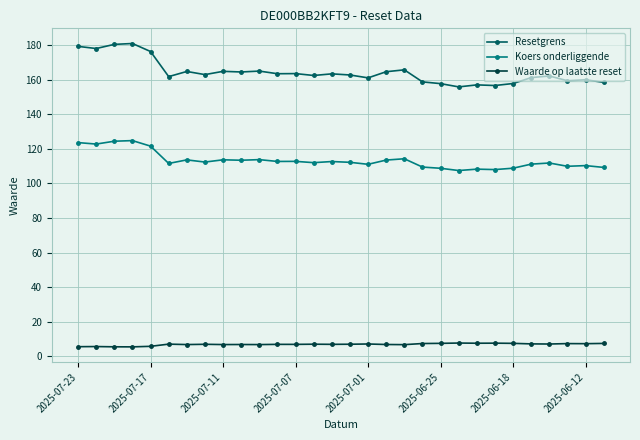

At how many categories does at least one series exceed 11?

30